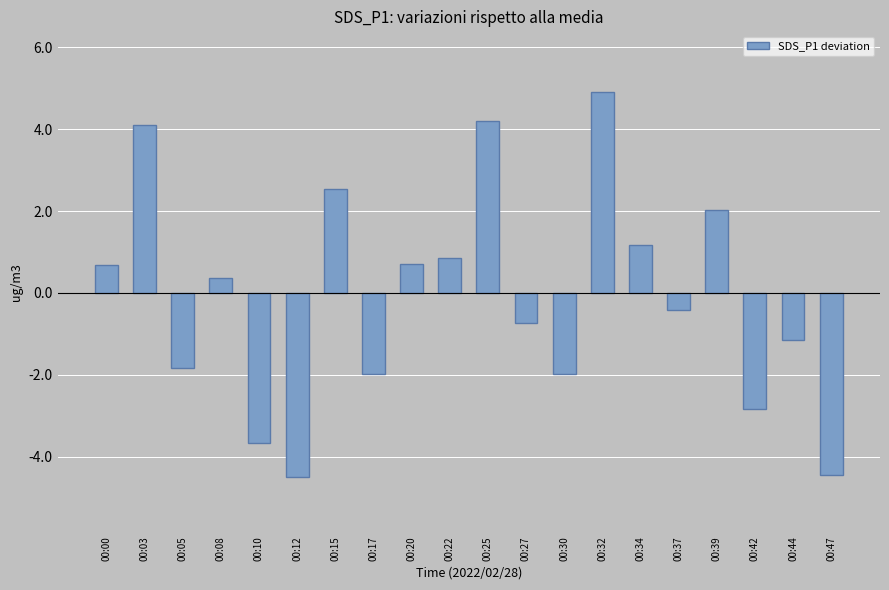

Reading right to left, list all the values displayed in this chart.

-4.5	-1.2	-2.8	2.0	-0.4	1.2	4.9	-2.0	-0.7	4.2	0.8	0.7	-2.0	2.5	-4.5	-3.7	0.4	-1.8	4.1	0.7